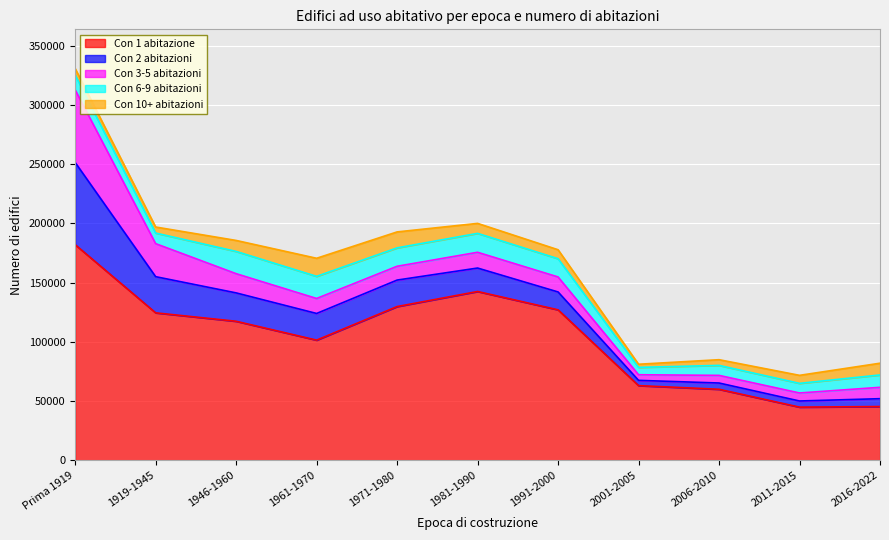

At which category does the chart reach its peak across all series?

Prima 1919